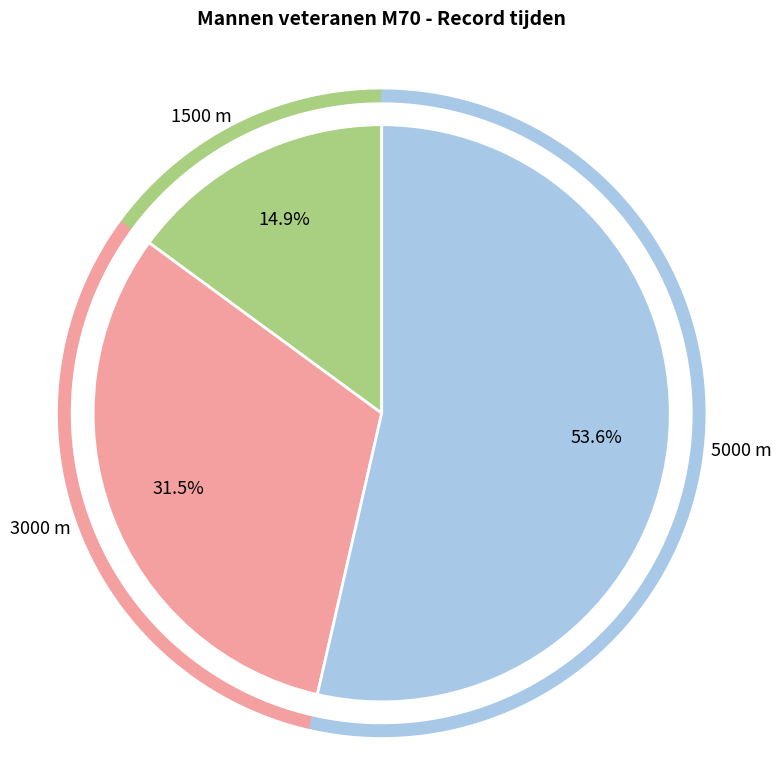

Between 5000 m and 1500 m, which is larger?

5000 m